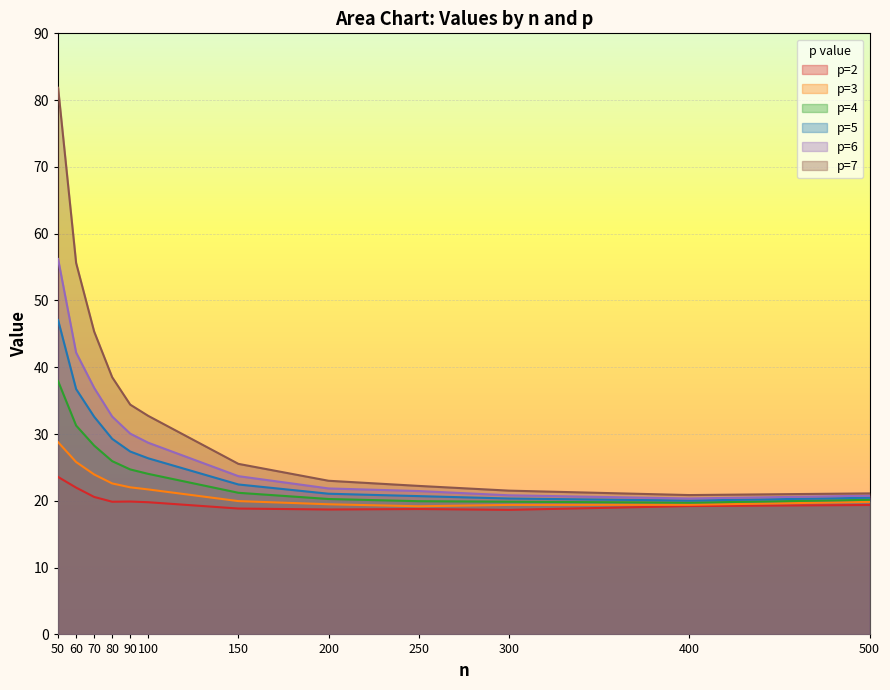

Reading left to right, extract all data points from this chart.

p=2: 23.6	22.0	20.6	19.9	19.9	19.8	18.8	18.7	18.8	18.7	19.2	19.4
p=3: 28.8	25.8	24.0	22.6	22.0	21.7	20.0	19.5	19.2	19.4	19.4	19.8
p=4: 37.9	31.3	28.3	25.9	24.7	24.0	21.2	20.3	19.9	19.9	19.7	20.2
p=5: 47.1	36.7	32.6	29.3	27.4	26.4	22.5	21.1	20.7	20.4	20.0	20.5
p=6: 56.2	42.2	36.9	32.6	30.1	28.7	23.7	21.9	21.5	20.8	20.4	20.8
p=7: 81.9	55.6	45.4	38.5	34.4	32.7	25.5	23.0	22.2	21.5	20.9	21.1